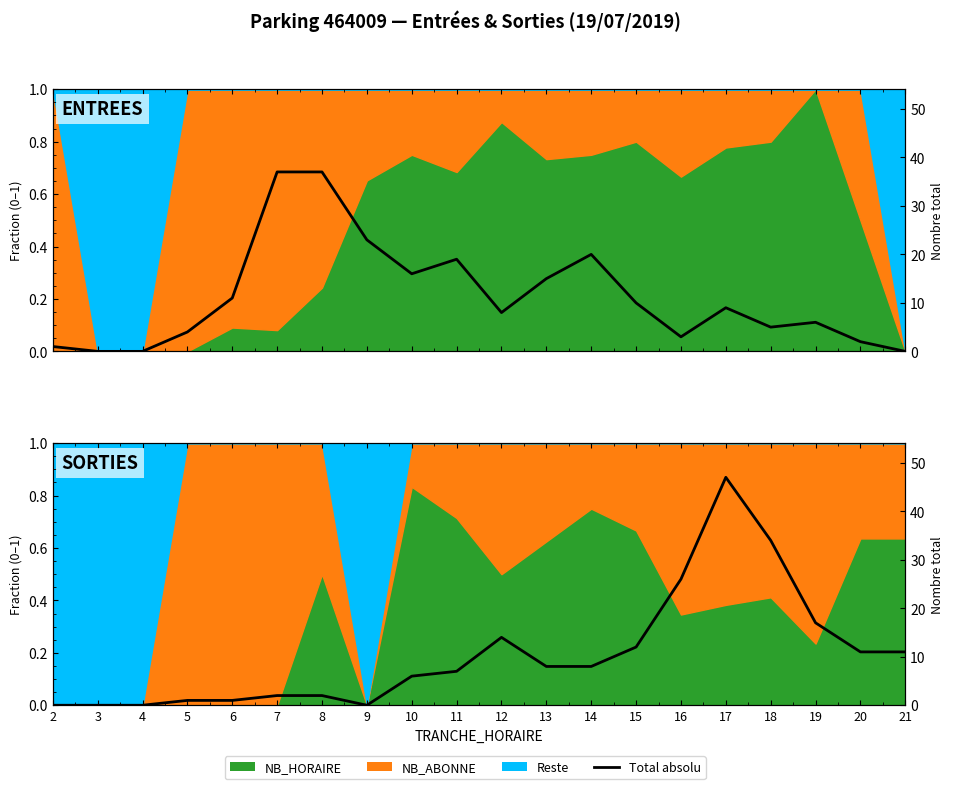

What is the value of the 4th point from the left?

1